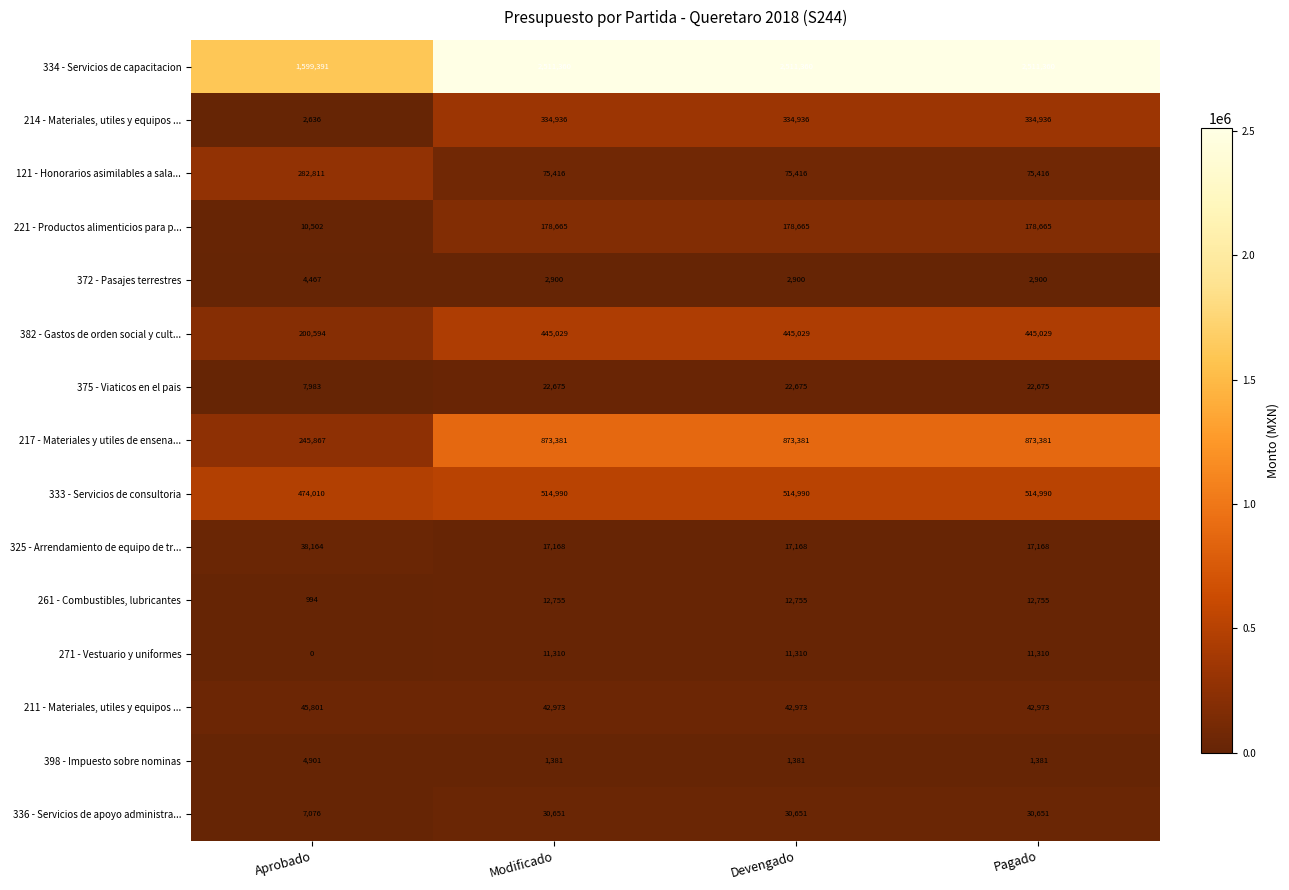

Which series changed the most between Aprobado and Pagado?

334 - Servicios de capacitacion